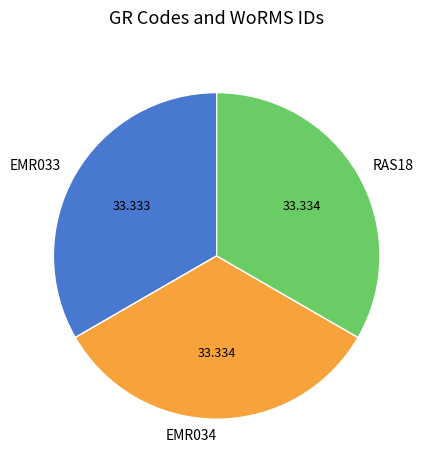

Does EMR033 account for over 50% of the chart?

No